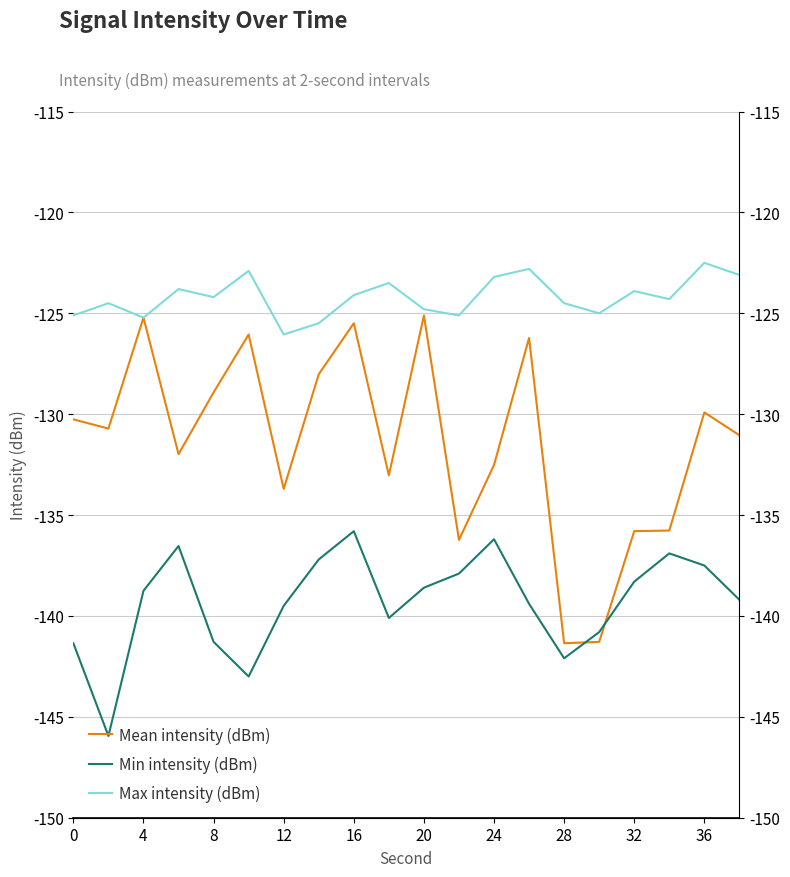

What is the sum of all Mean intensity (dBm) values?

-2628.6